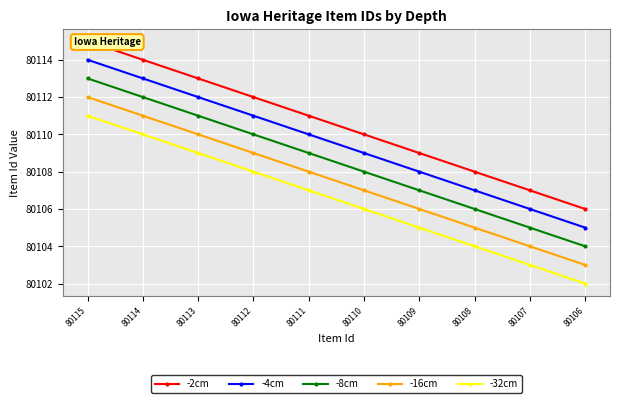

What is the value of the -16cm point at the 8th from the left?

80105